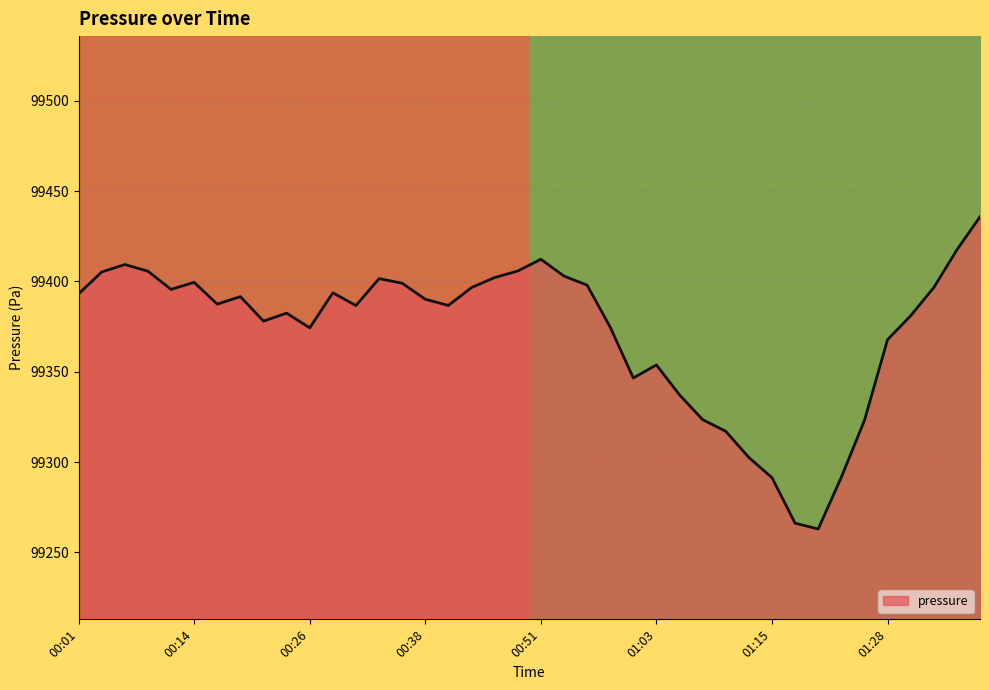

What is the minimum value shown in the chart?

99263.0